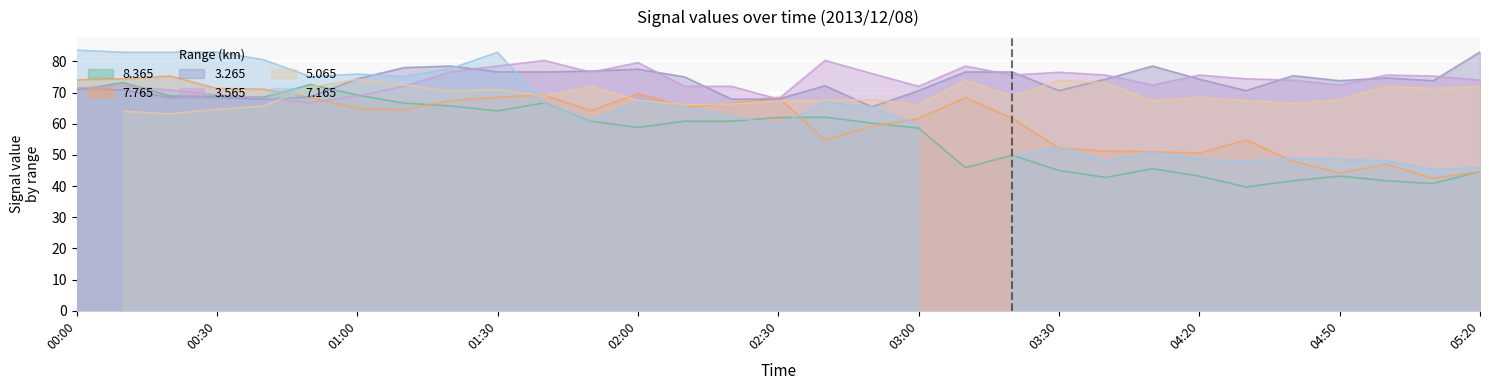

The value of   3.565 at 02:50 is 103.3. True or false?

False